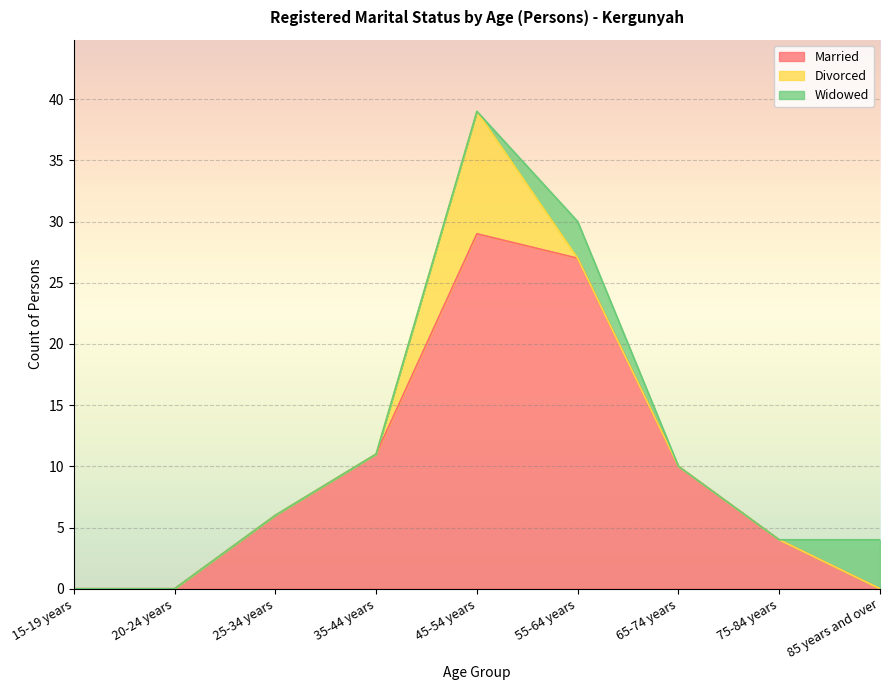

What is the spread (max minus min) of values at 85 years and over?

4